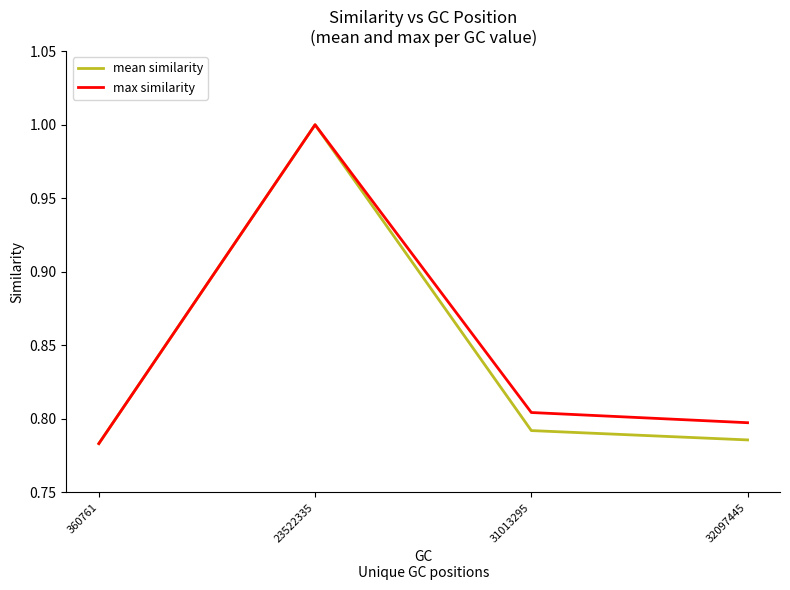

At which label is max similarity closest to 0?

360761